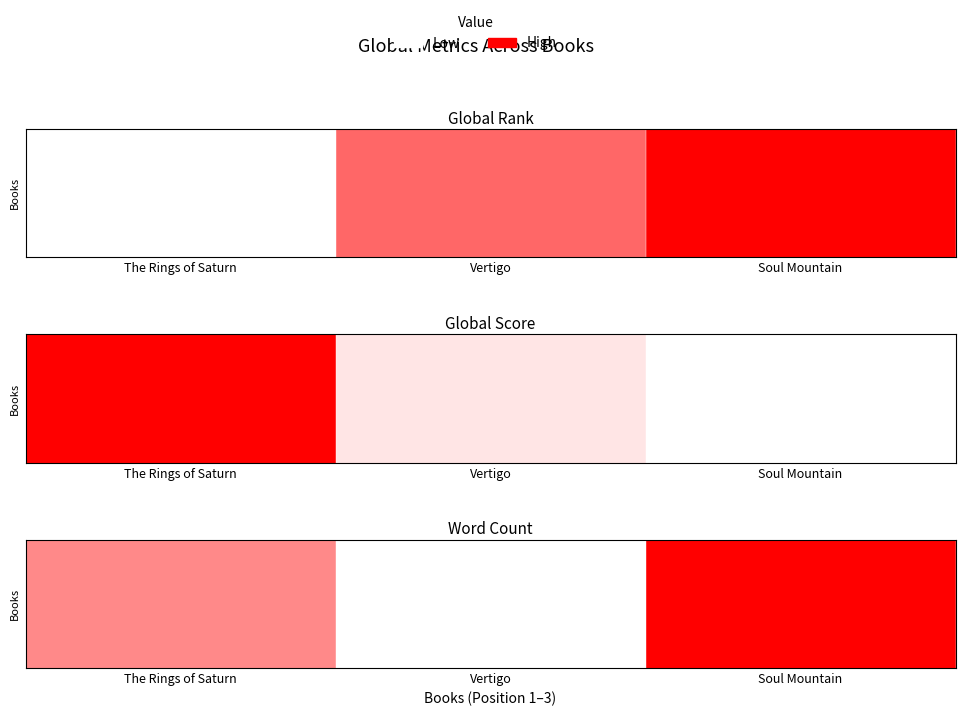

Rank the categories by value from lowest to highest.

Vertigo, The Rings of Saturn, Soul Mountain